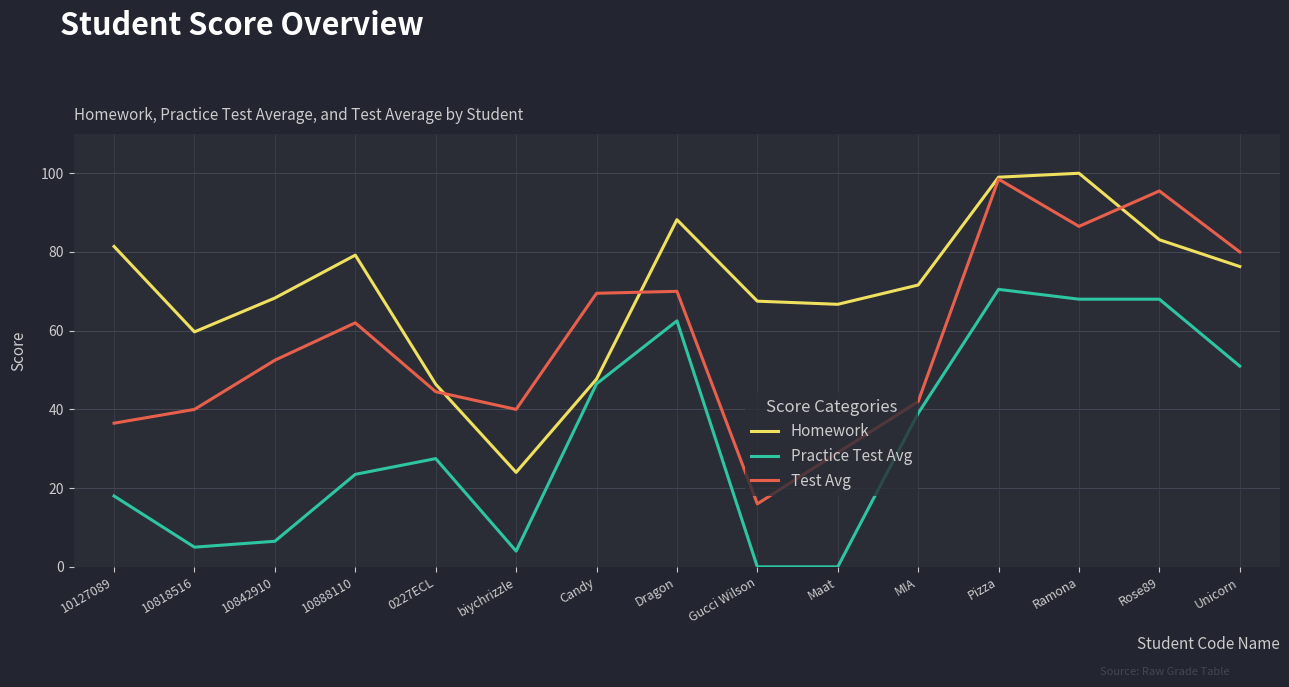

At MIA, list the series in order from smallest to largest.

Practice Test Avg, Test Avg, Homework